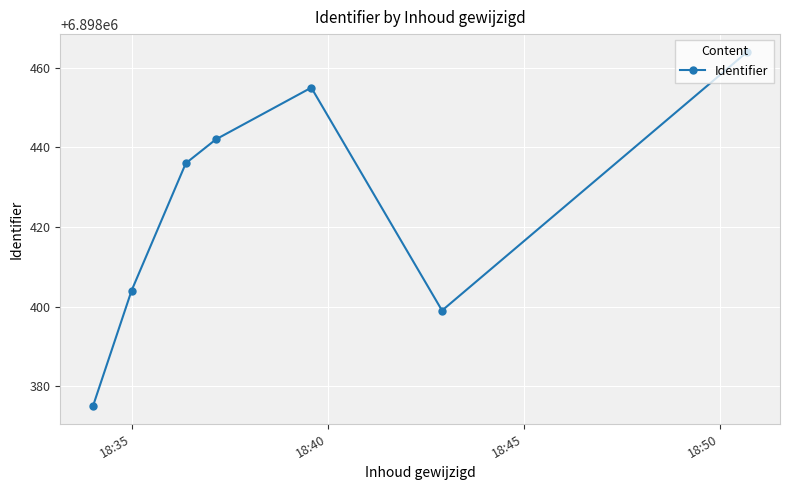

What is the minimum value shown in the chart?

6898375